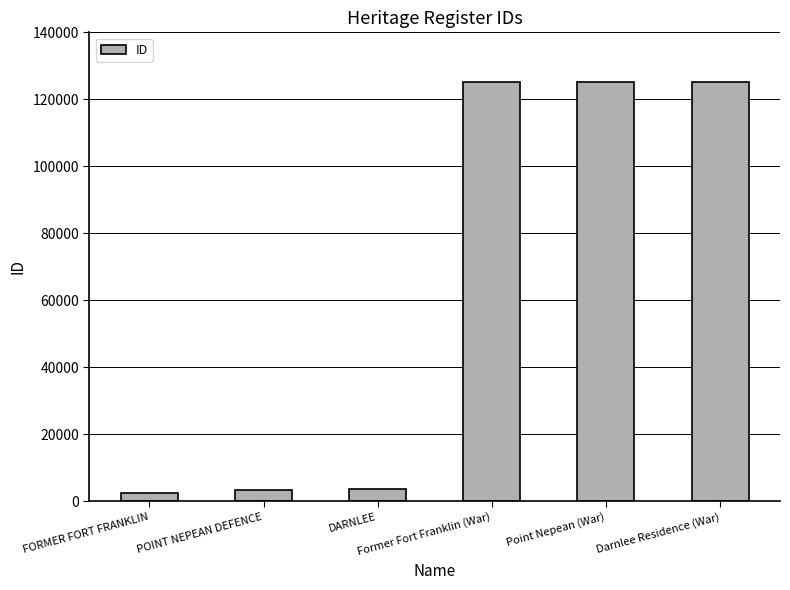

What is the average value?

64158